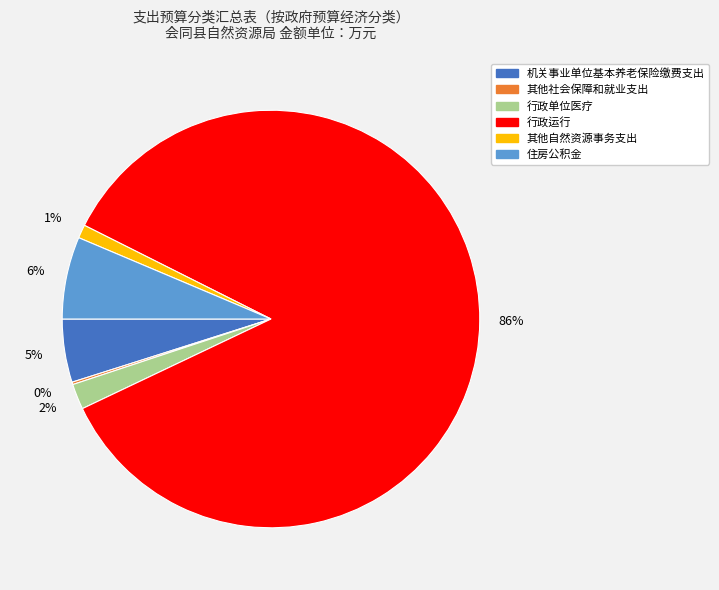

To the nearest percent, what percentage of the pie is 行政运行?

86%